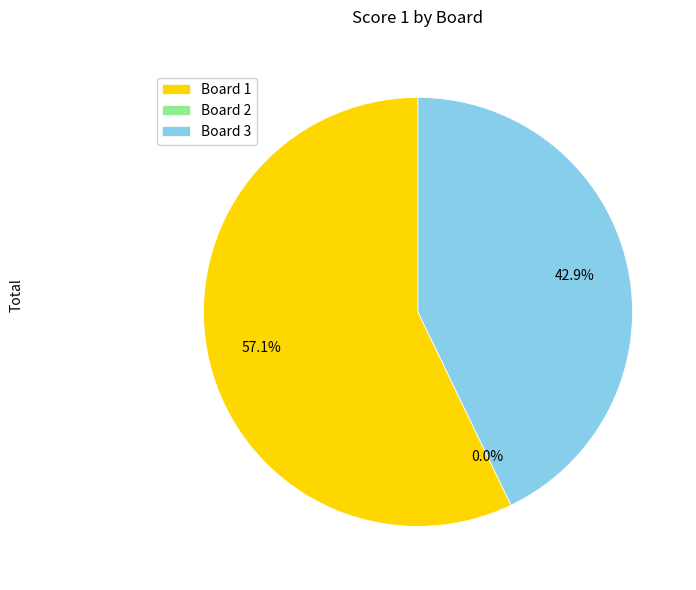

What is the change in value from Board 1 to Board 3?

-2